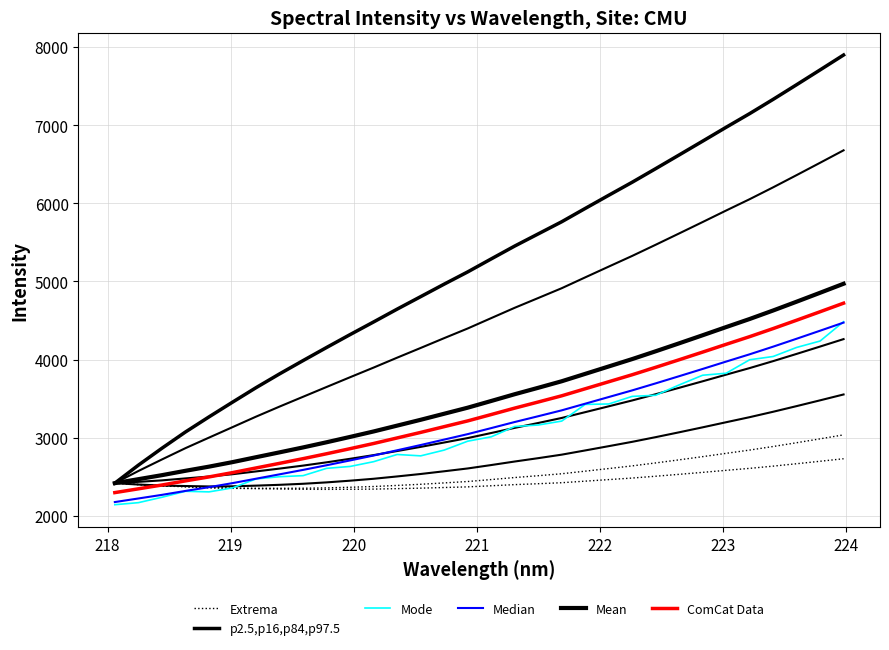

True or false: Mean has more than 1 interior local peaks.

False